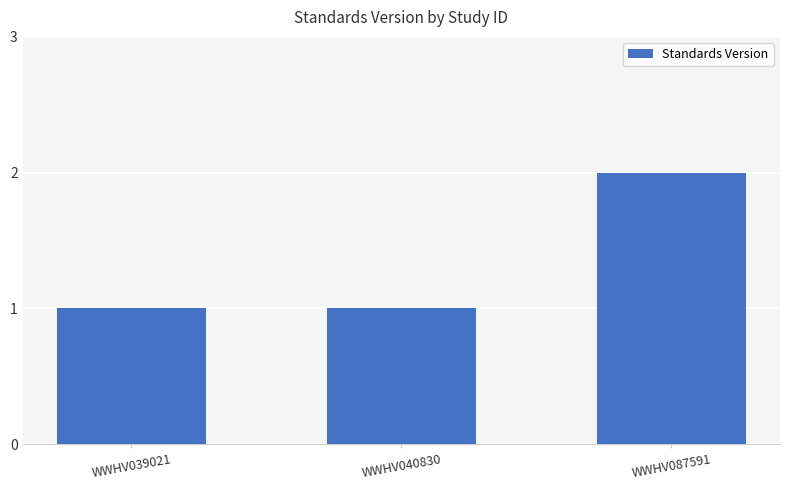

Reading right to left, what are all the values shown in this chart?

WWHV087591=2	WWHV040830=1	WWHV039021=1